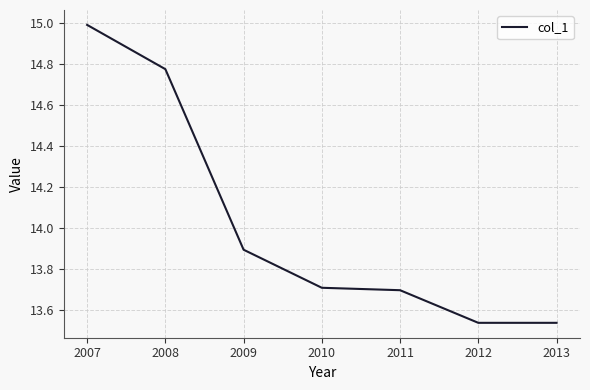

What is the average value?

14.0